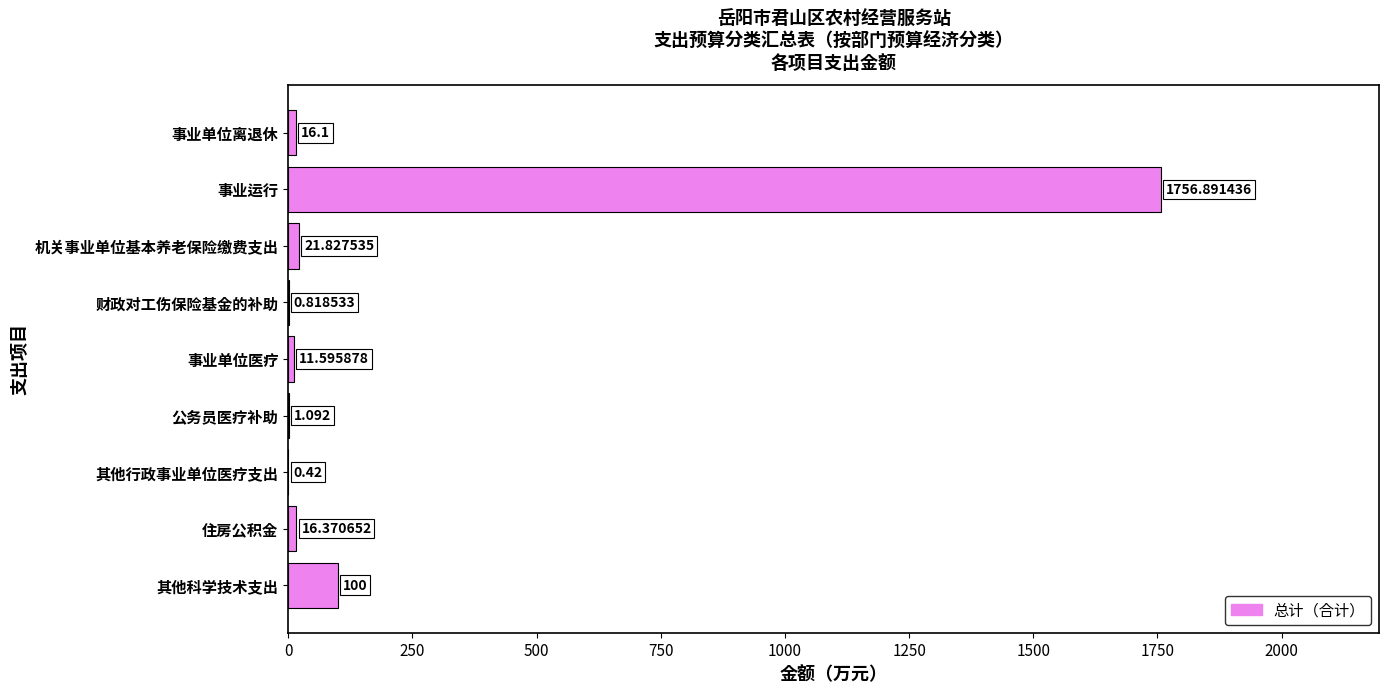

At which category does the chart reach its peak across all series?

事业运行